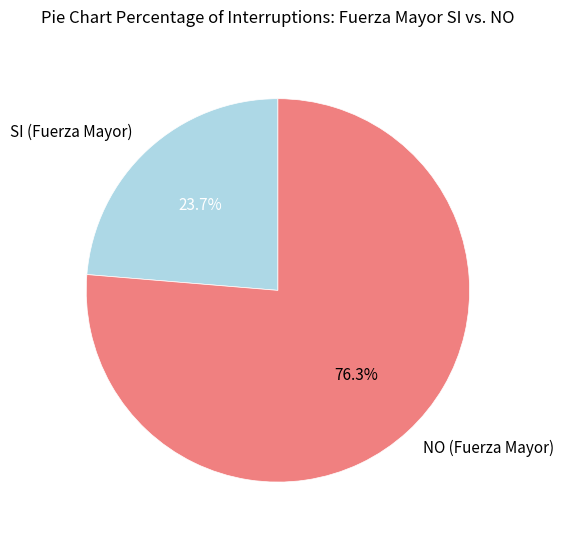

To the nearest percent, what percentage of the pie is NO?

76%